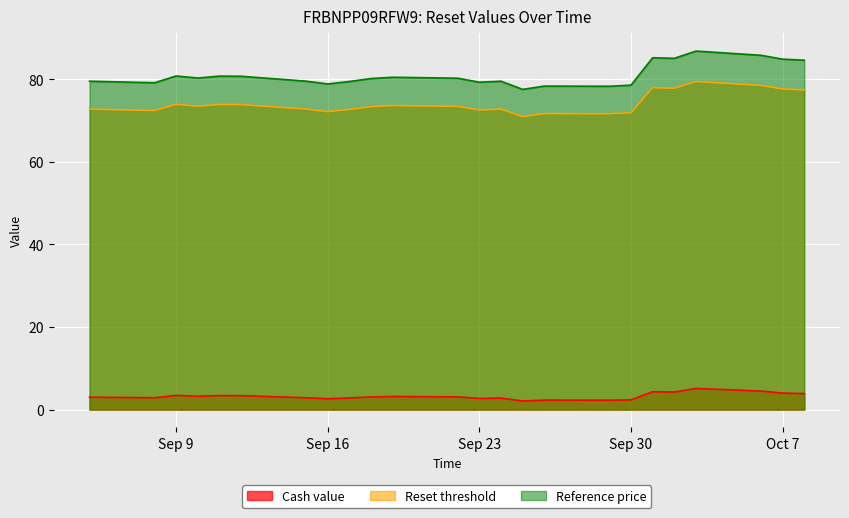

What are all the series names shown in the legend?

Cash value, Reset threshold, Reference price